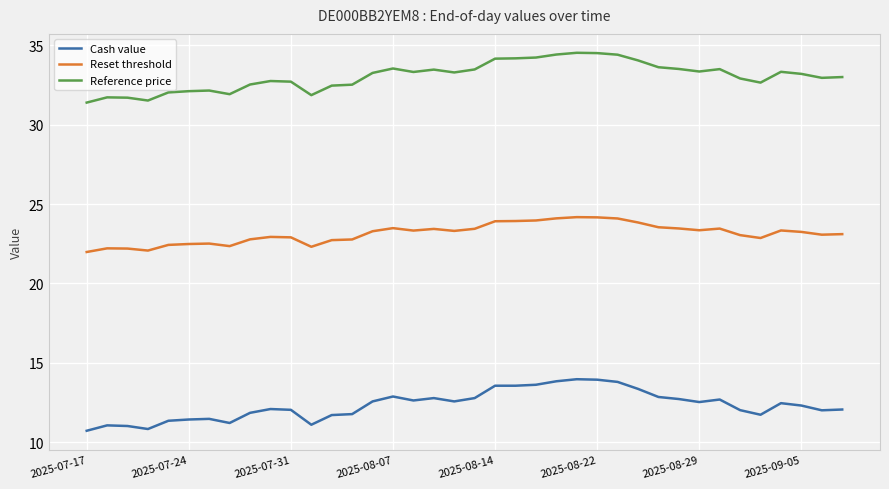

List the series in order of their overall mean, lowest first.

Cash value, Reset threshold, Reference price